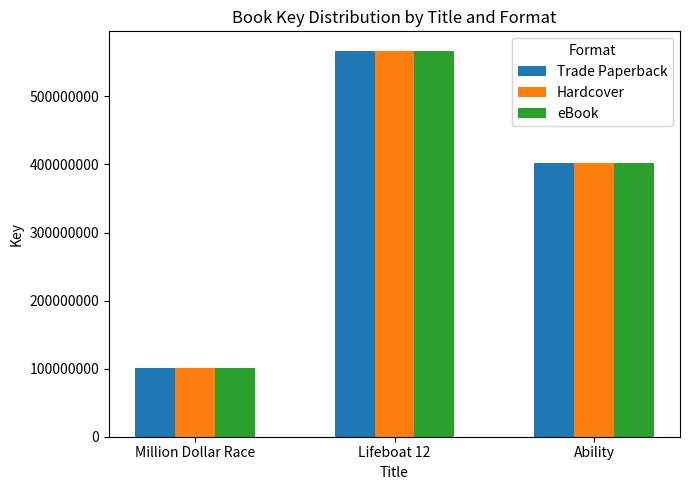

Does the chart contain any negative values?

No